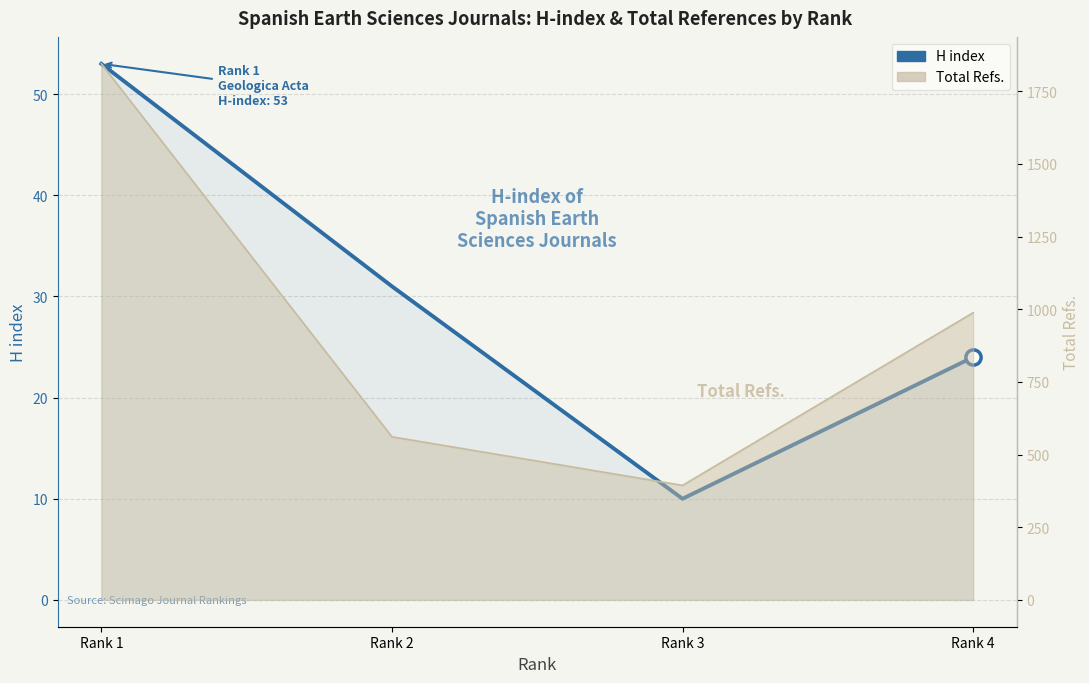

What is the change in value from Rank 2 to Rank 4?

-7